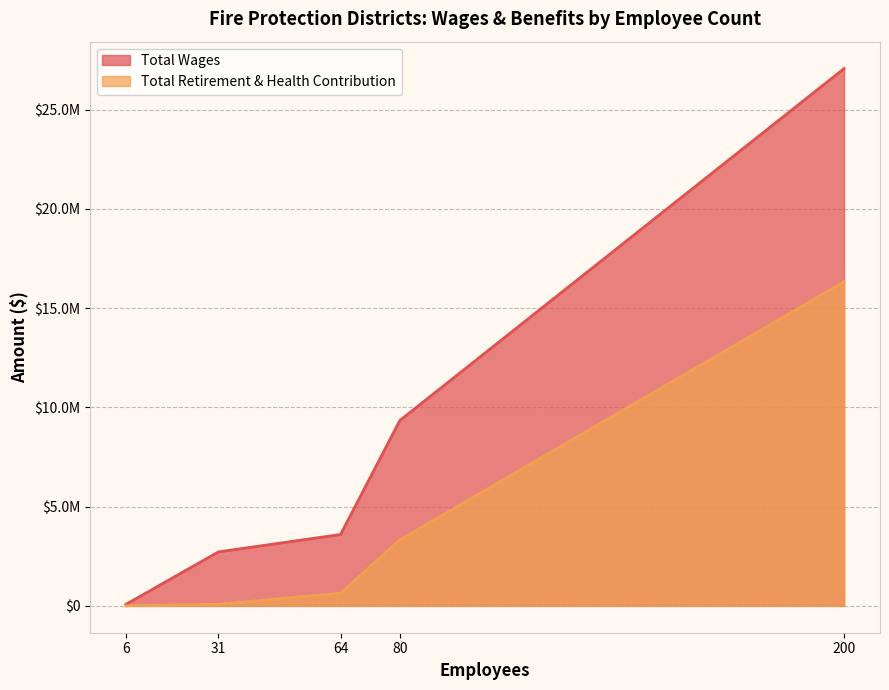

Which category has the highest value across all series?

200